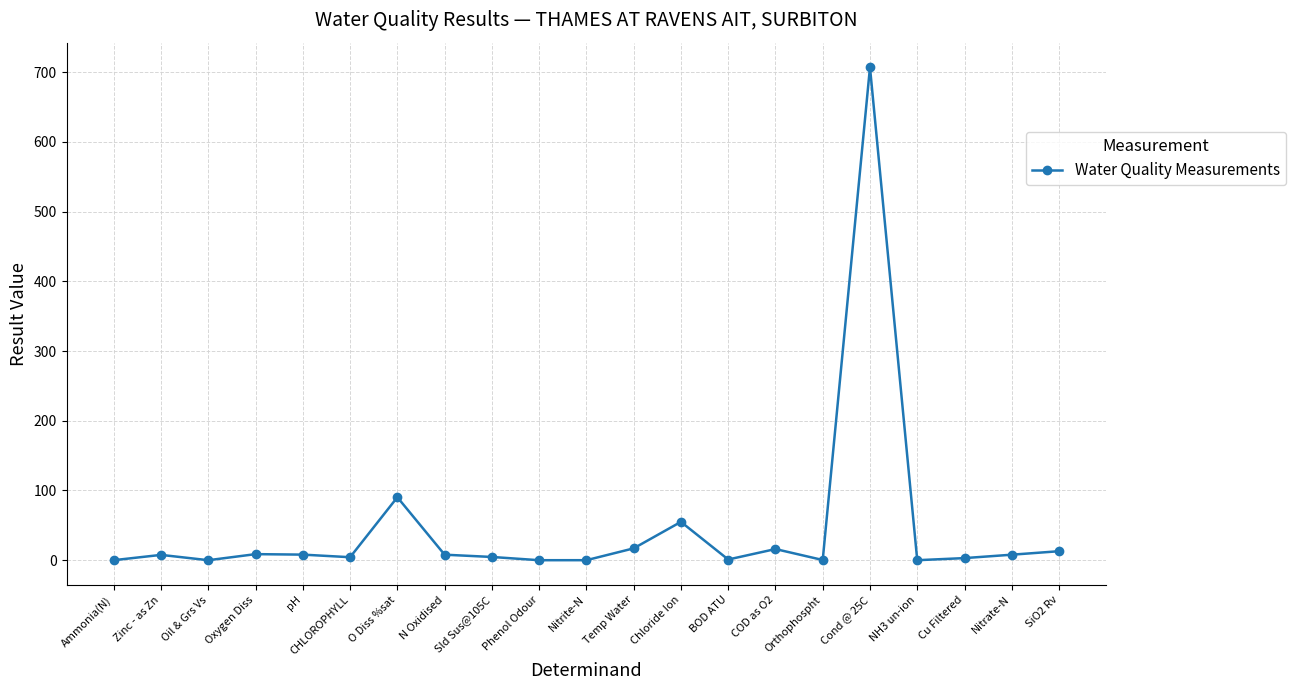

What is the greatest value displayed?

707.0